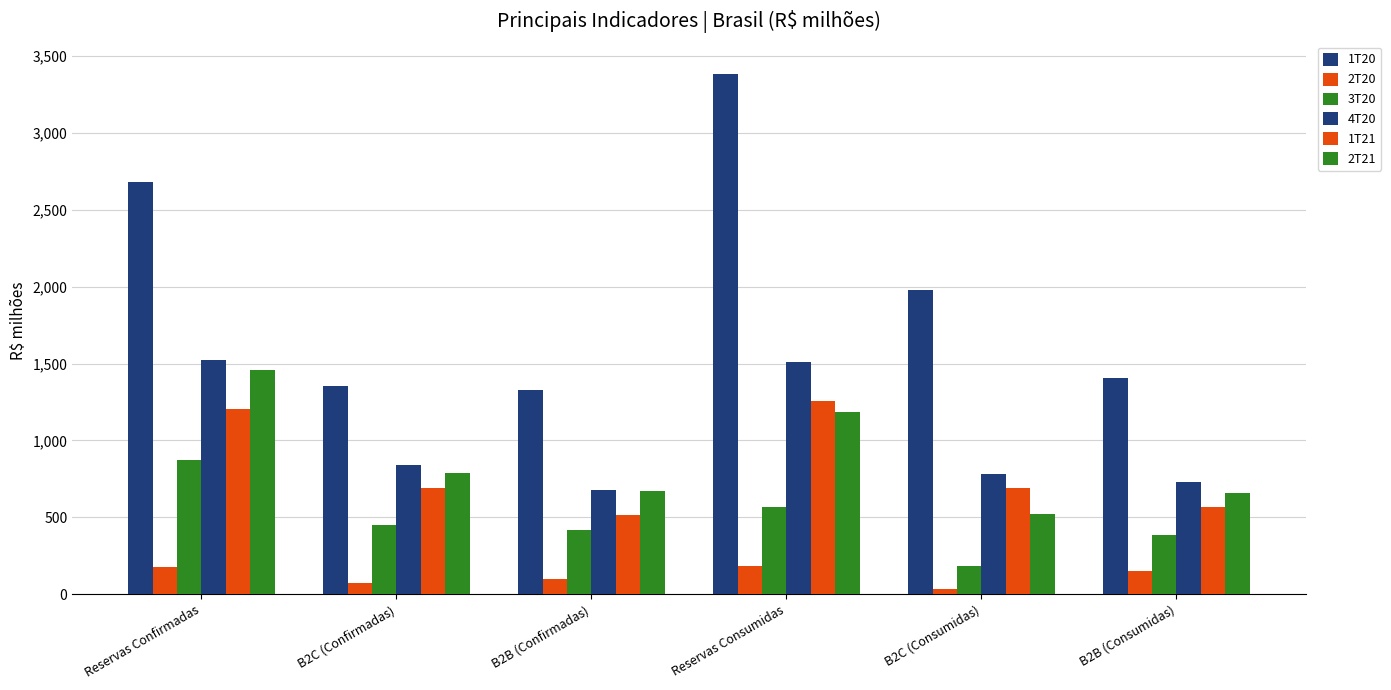

What is the sum of the 2T21 values at Reservas Consumidas and Reservas Confirmadas?

2643.3